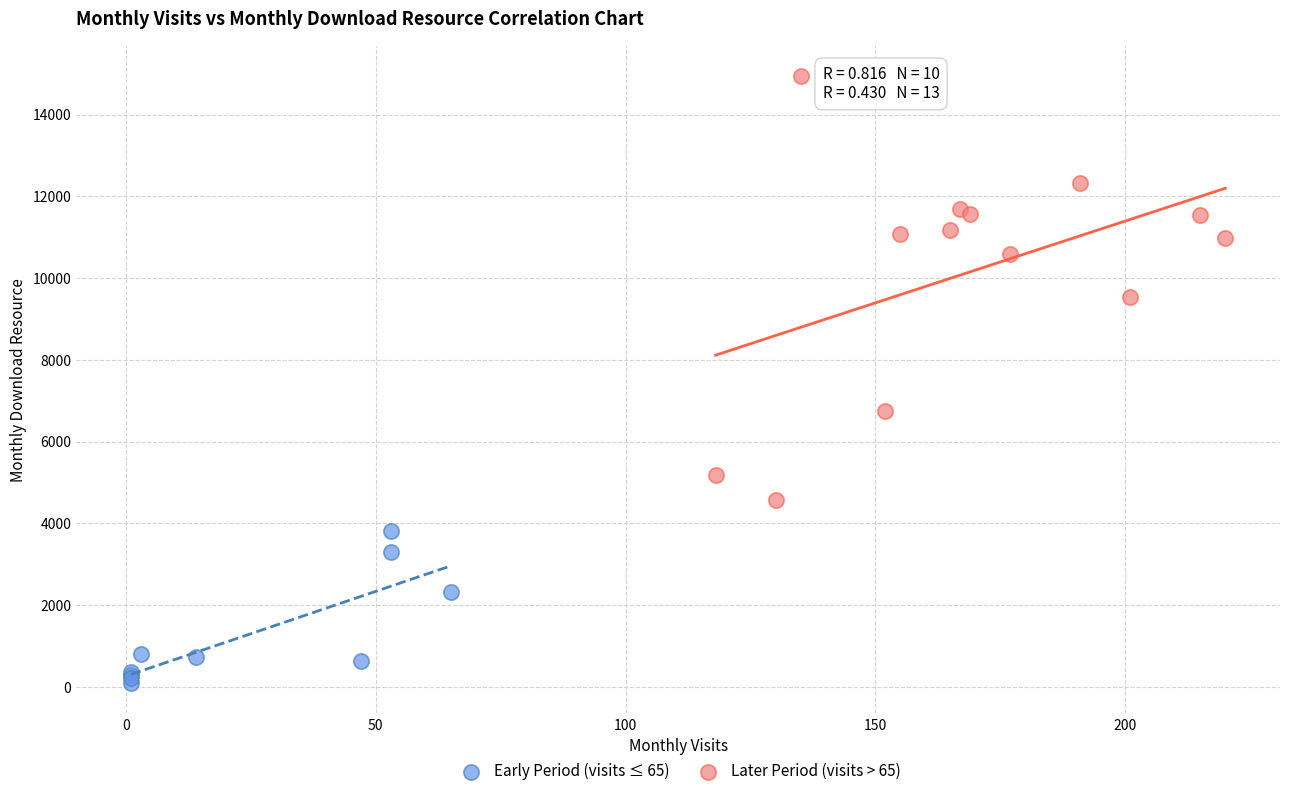

Which series reaches the maximum Y coordinate?

Later Period (visits > 65)